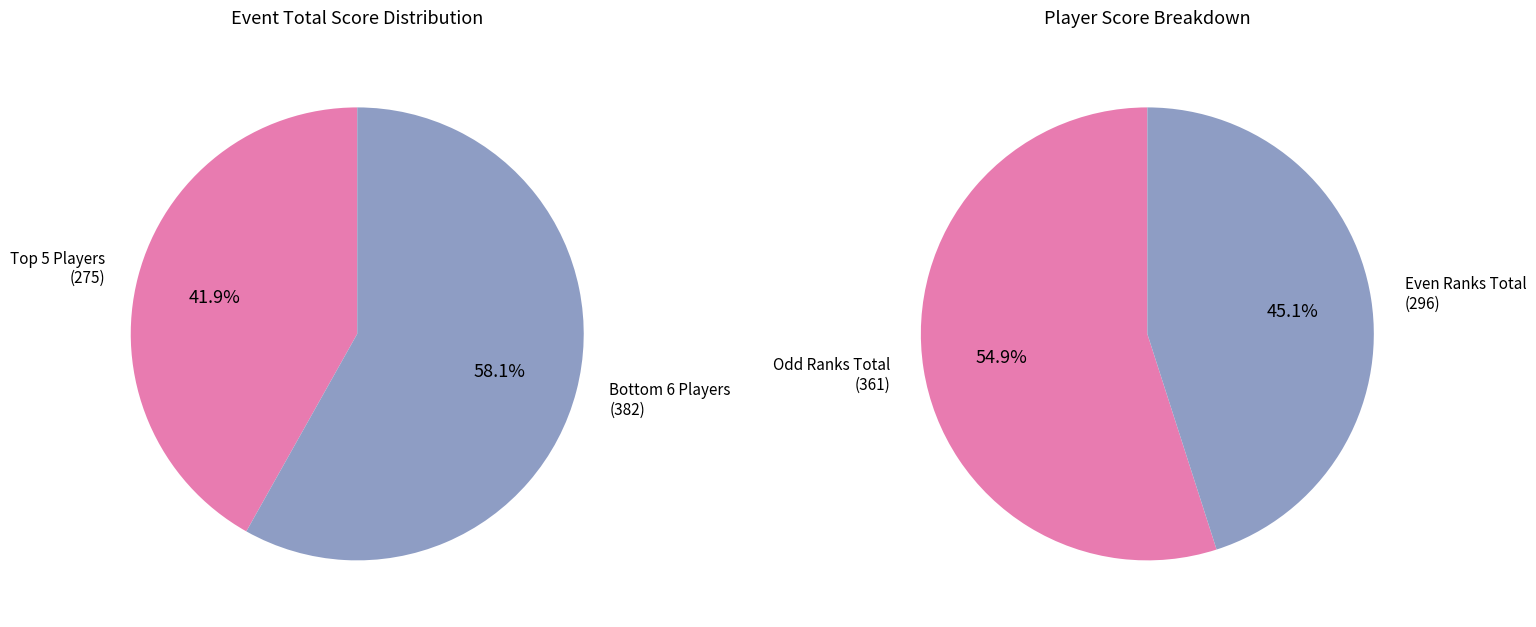

How much of the chart is everything except Andrew cook
(53)?

91.9%